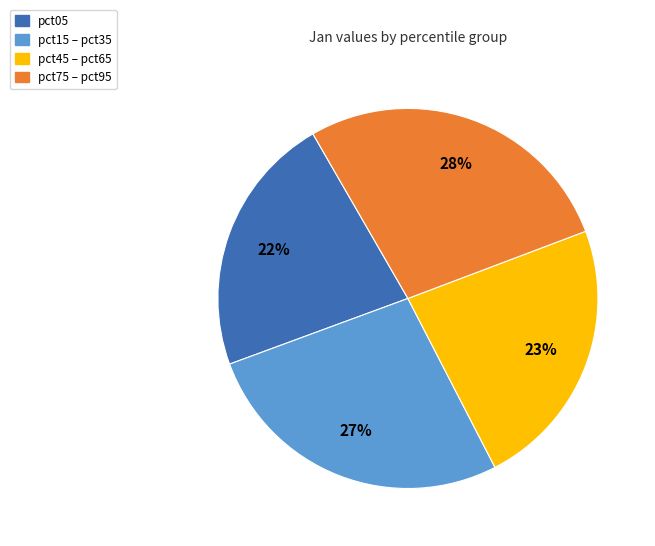

Is there any slice that represents more than half of the pie?

No